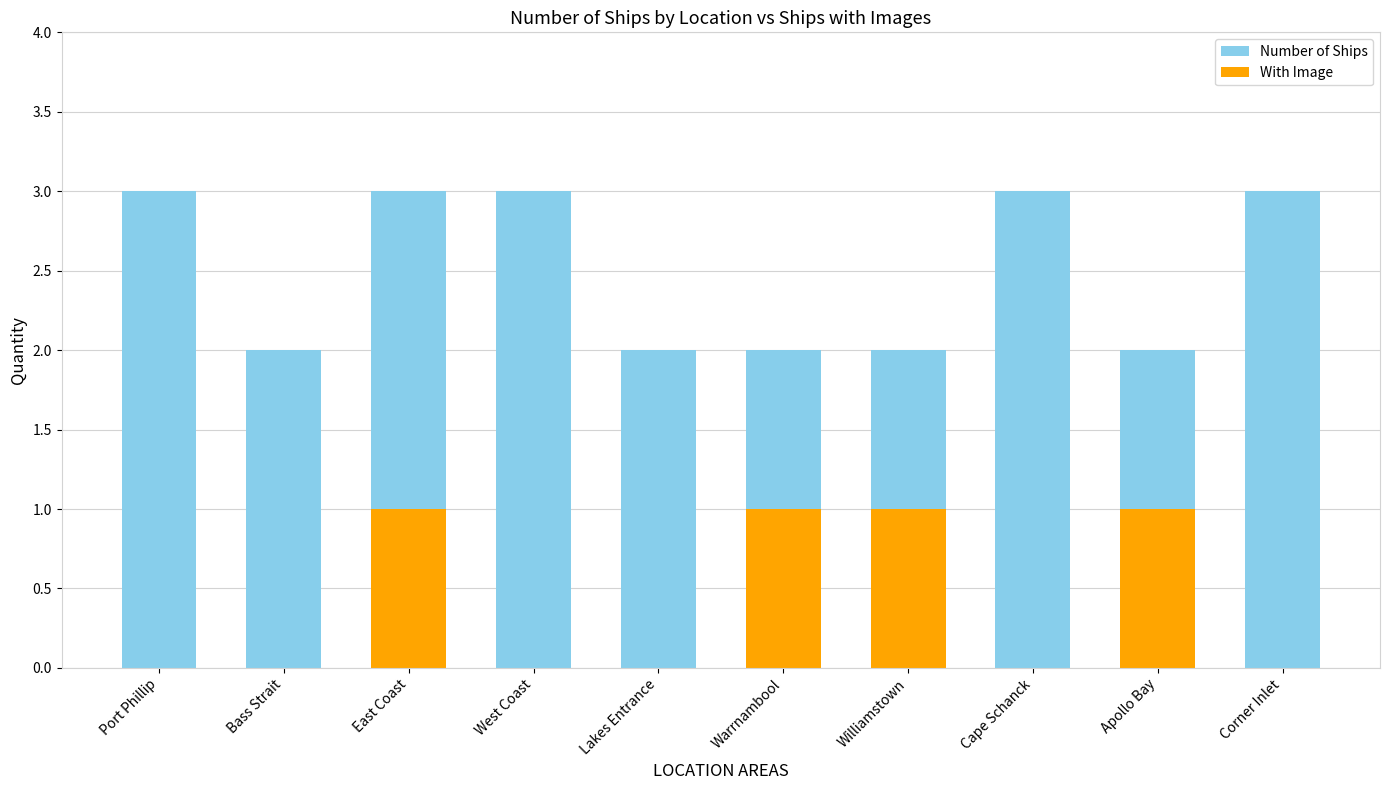

How many bars are there in total?

20